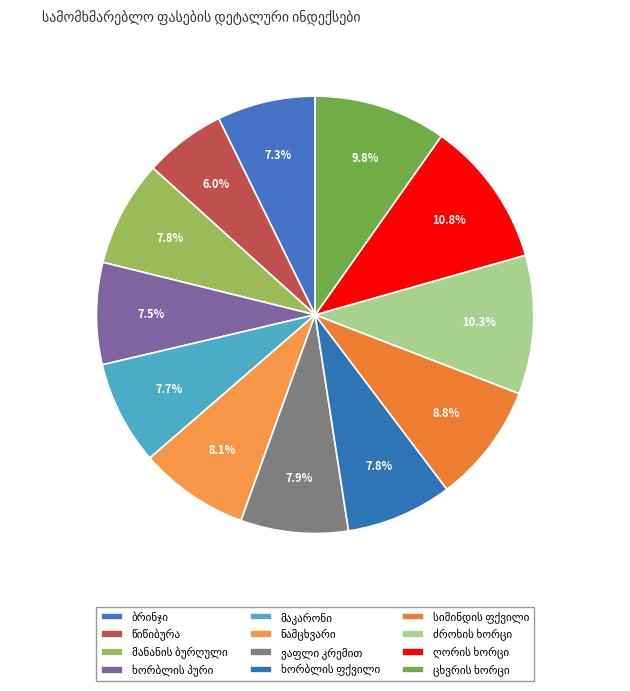

How many segments does this pie chart have?

12